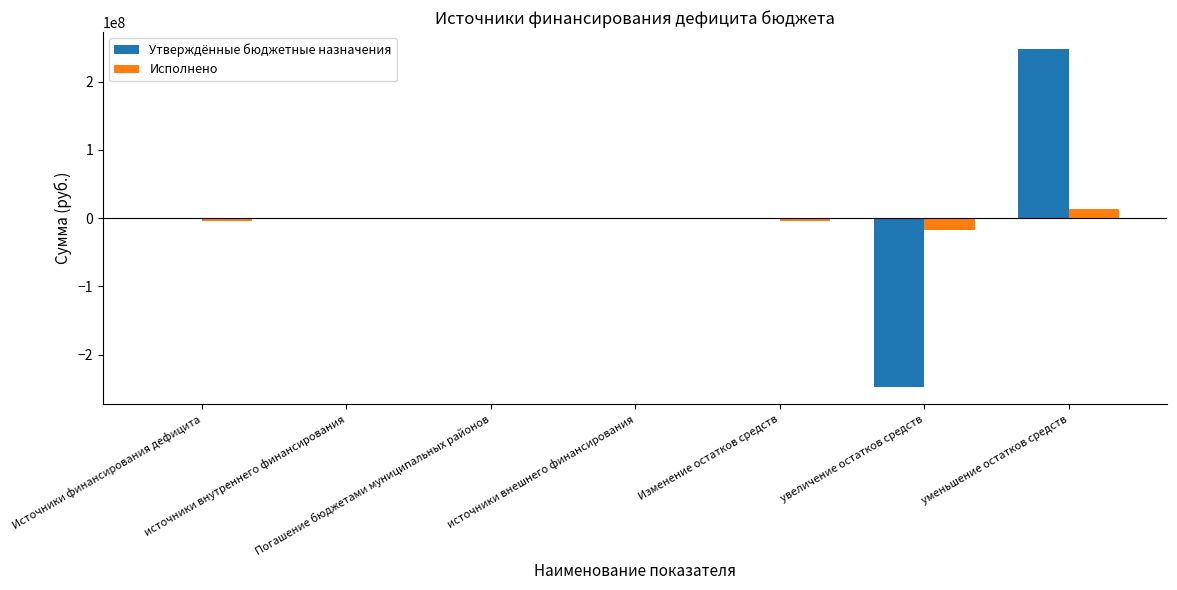

Count the number of data series in this chart.

2